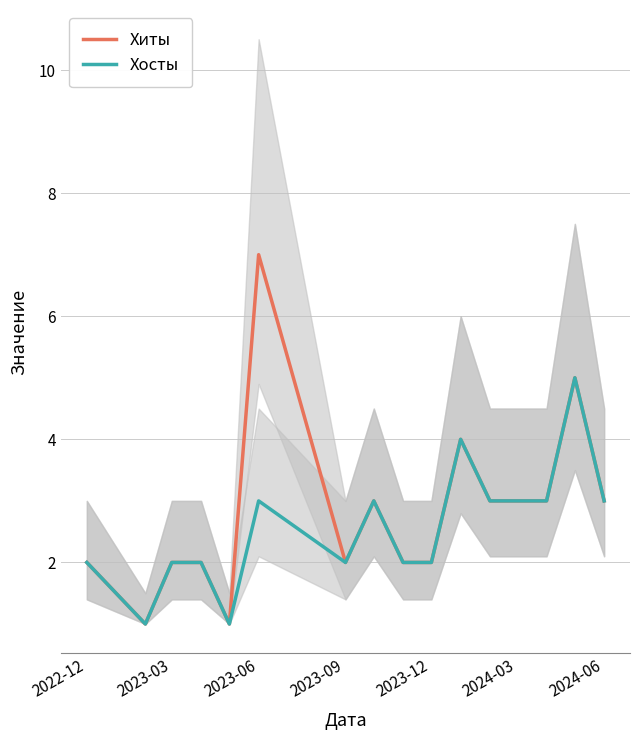

What is the highest value of the Хиты series?

7